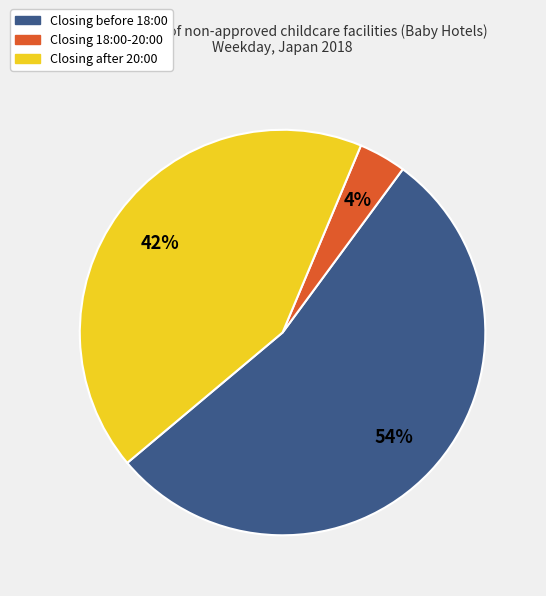

To the nearest percent, what is the difference between the largest and smallest slice percentages?

50%